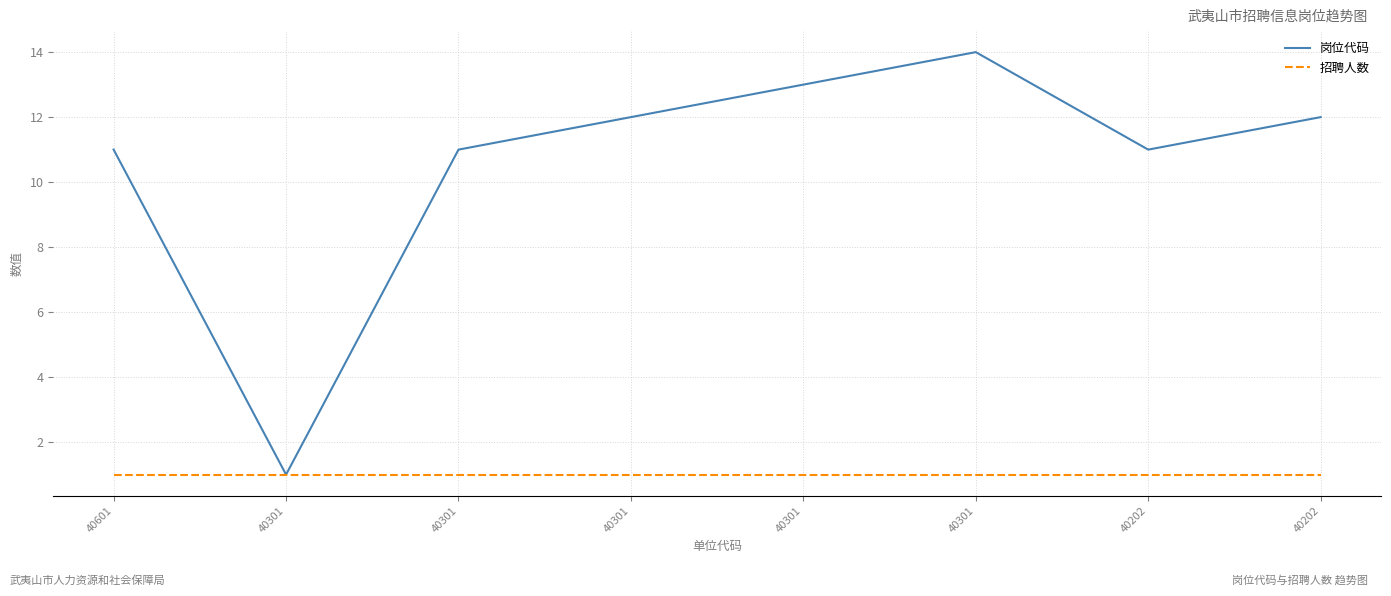

What are all the series names shown in the legend?

岗位代码, 招聘人数